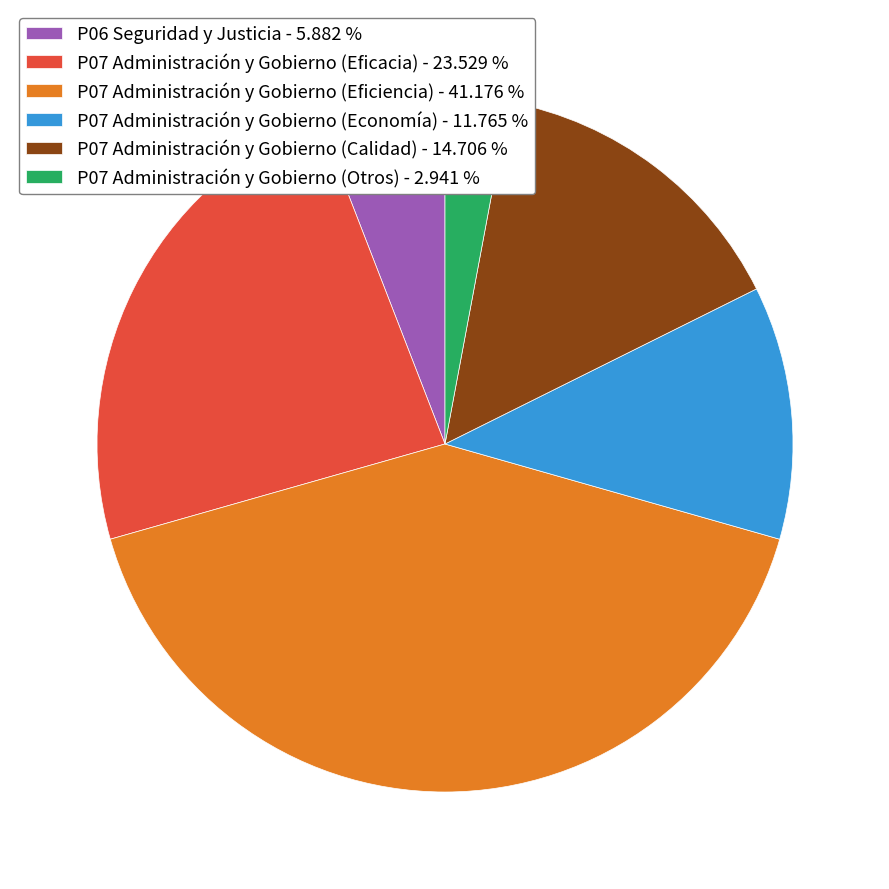

Which category has the smallest portion of the pie?

P07 Administración y Gobierno (Otros)